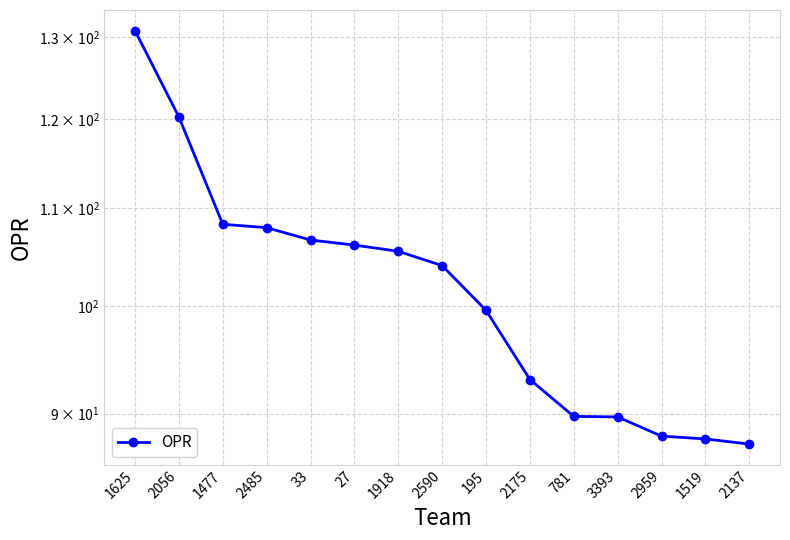

Which category has the lowest value across all series?

2137